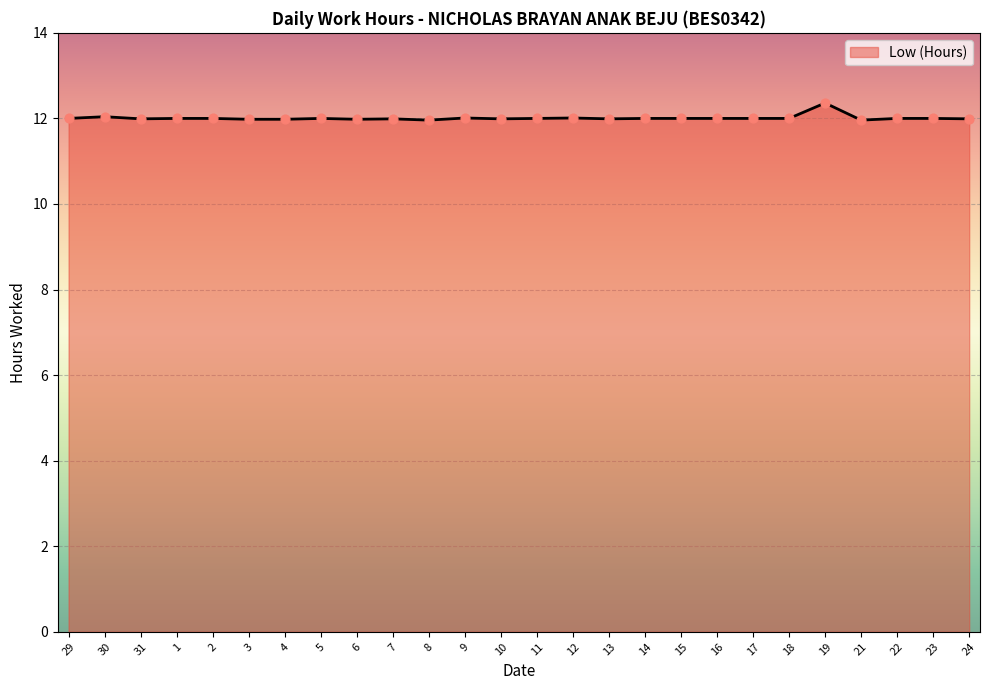

Between 16 and 19, which is larger?

19